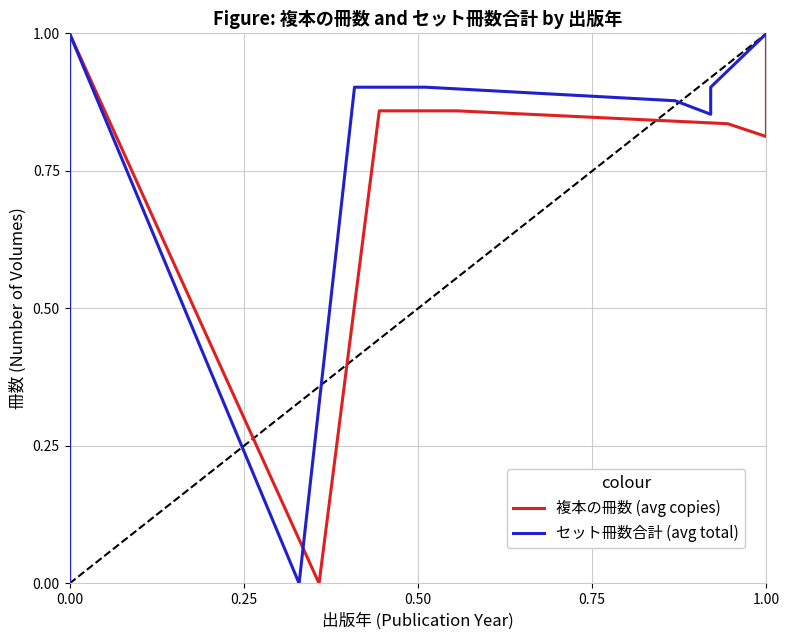

What are all the series names shown in the legend?

複本の冊数 (avg copies), セット冊数合計 (avg total)